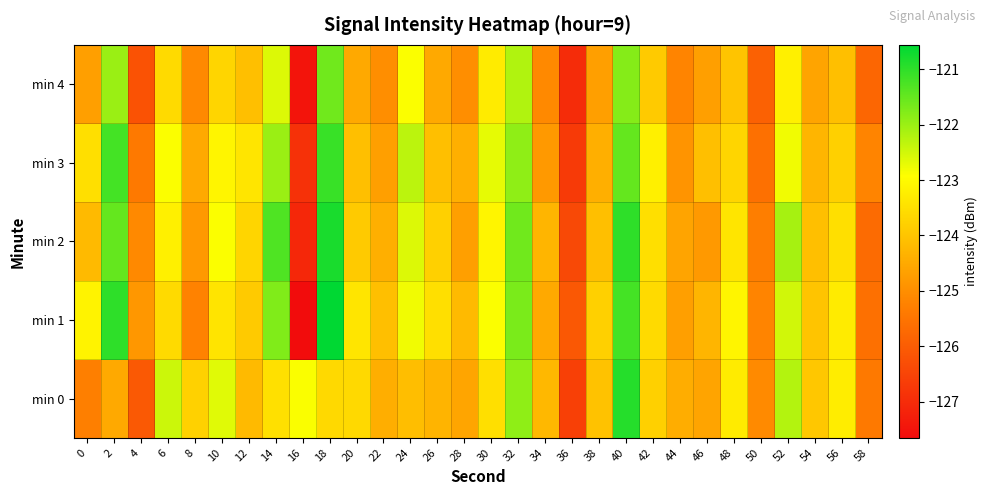

Rank the series at 38 from lowest to highest value.

min 4, min 3, min 2, min 0, min 1